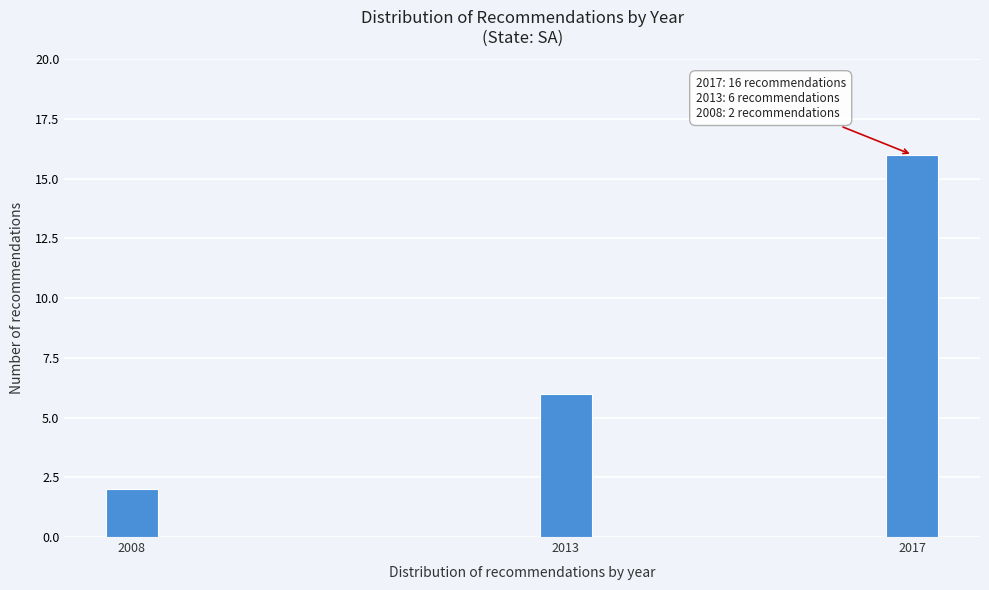

Reading left to right, extract all data points from this chart.

2008=2	2013=6	2017=16